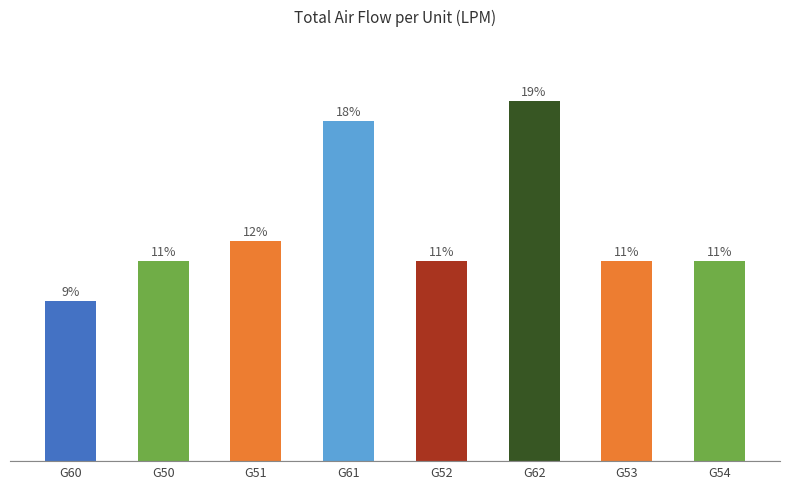

Approximately how many times larger is the value at G60 compared to G62?

0.4